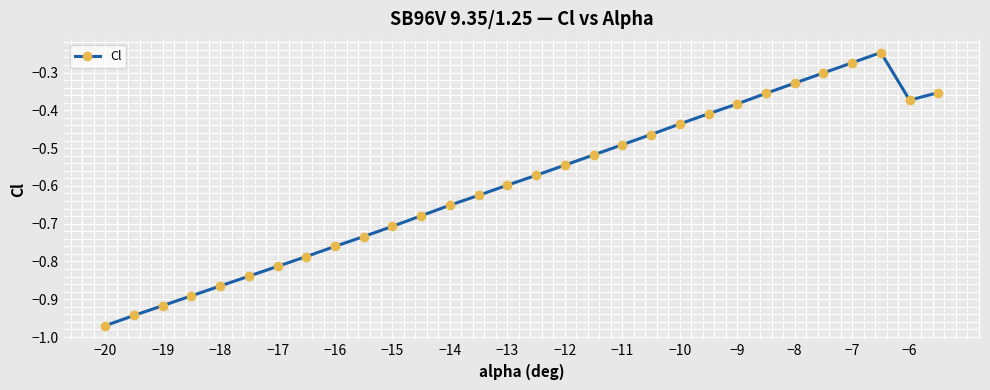

How many lines are shown in the chart?

1